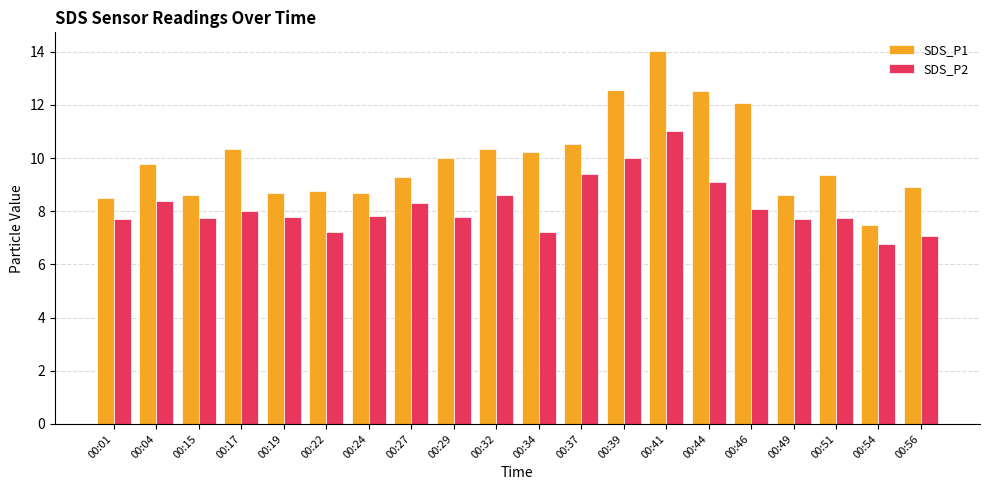

What value does the SDS_P2 series have at 00:37?

9.4